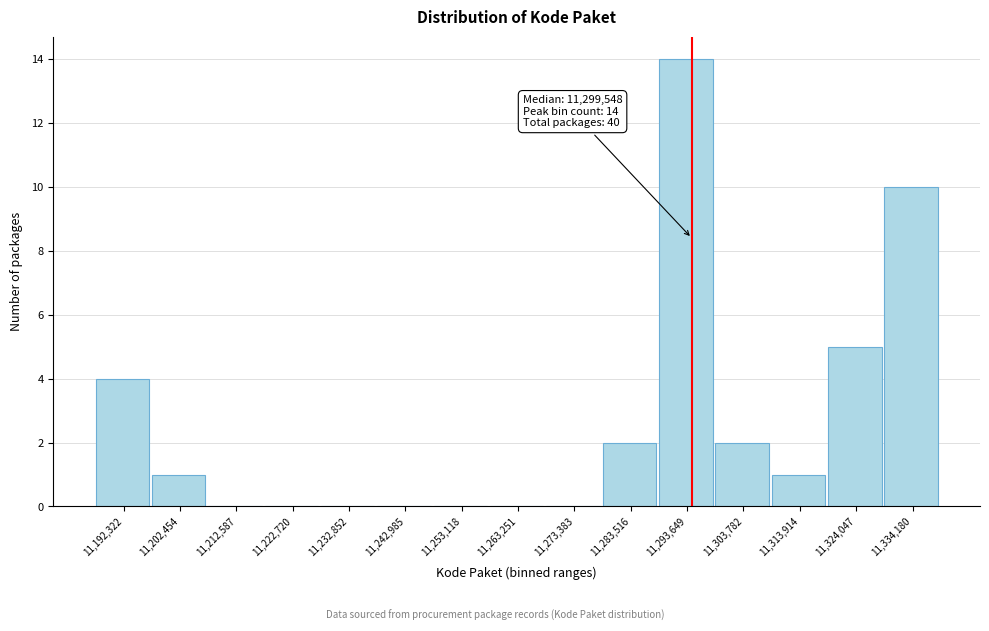

Reading left to right, what are all the values shown in this chart?

11,192,322=4	11,202,454=1	11,212,587=0	11,222,720=0	11,232,852=0	11,242,985=0	11,253,118=0	11,263,251=0	11,273,383=0	11,283,516=2	11,293,649=14	11,303,782=2	11,313,914=1	11,324,047=5	11,334,180=10